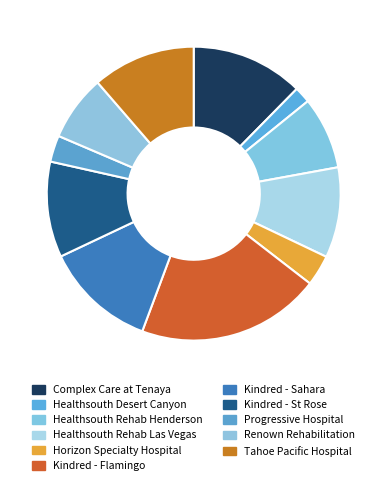

How many segments does this pie chart have?

11